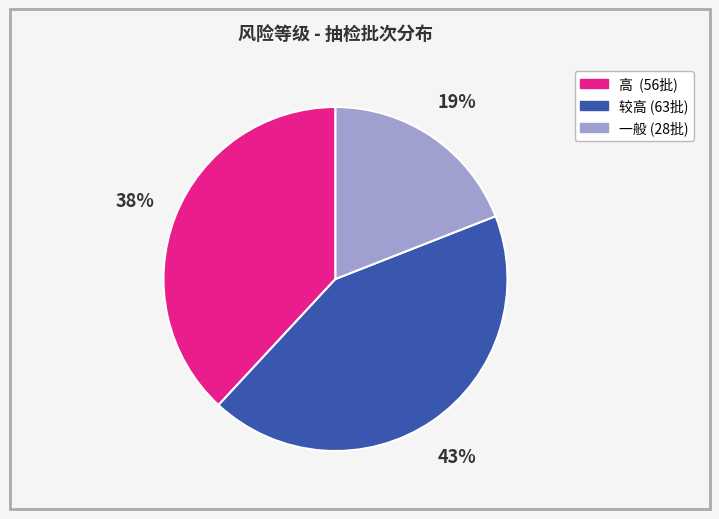

Is there any slice that represents more than half of the pie?

No